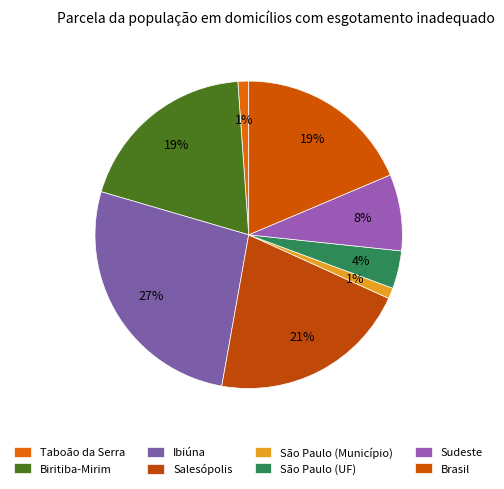

To the nearest percent, what percentage of the pie is São Paulo (Município)?

1%